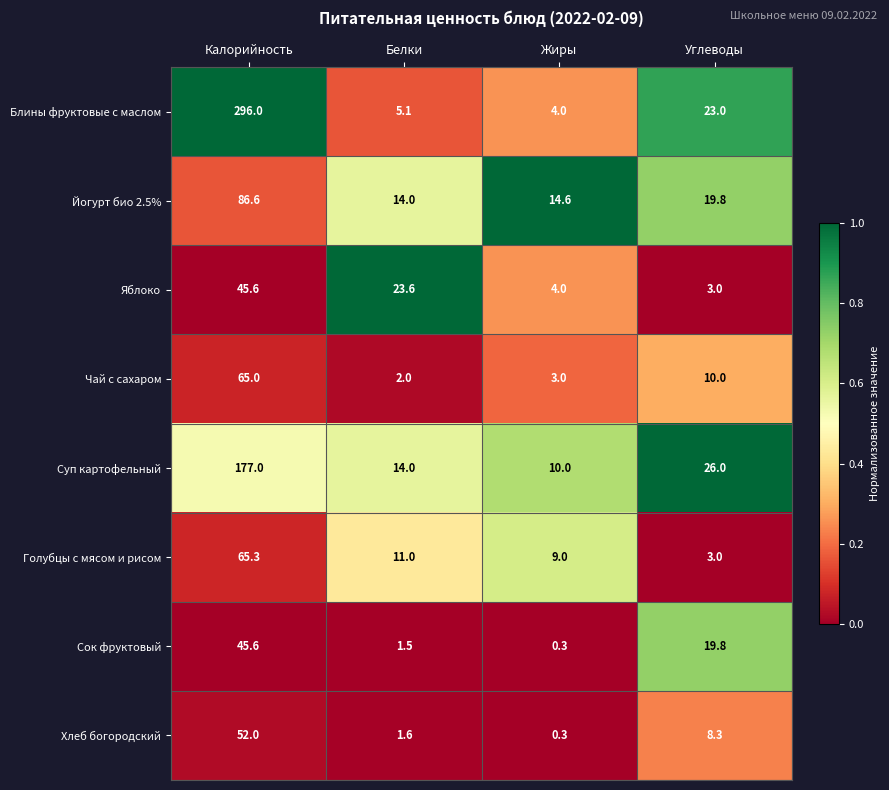

What is the difference between the maximum and minimum values in the Йогурт био 2.5% series?

72.6